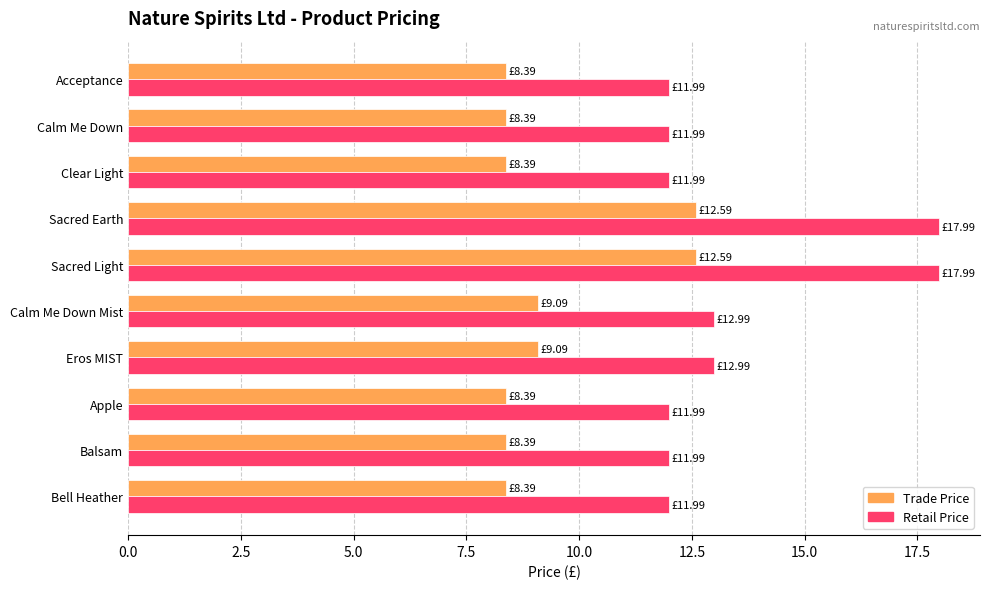

List the series in order of their peak value, lowest first.

Trade Price, Retail Price